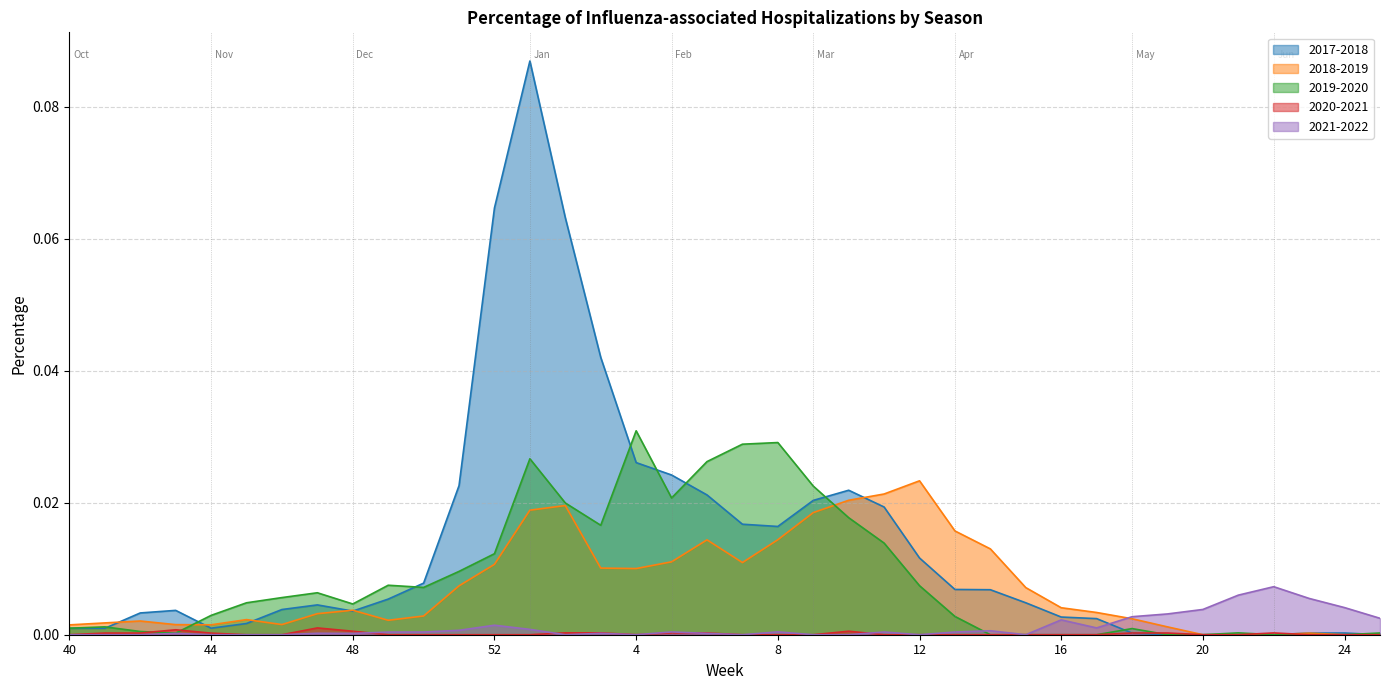

Which series has the largest total across all categories?

2017-2018